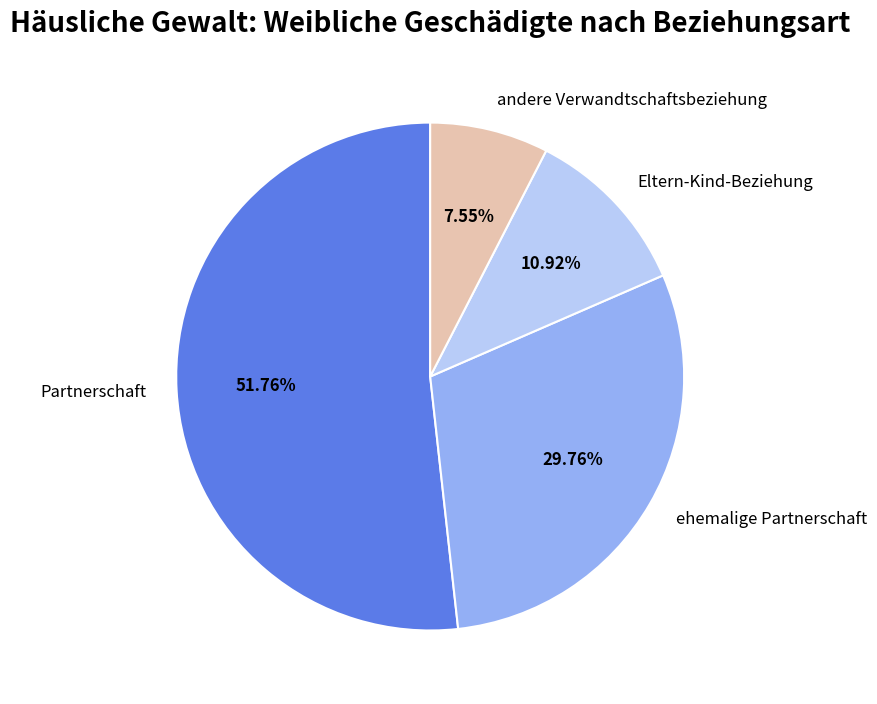

Which slice is the largest?

Partnerschaft